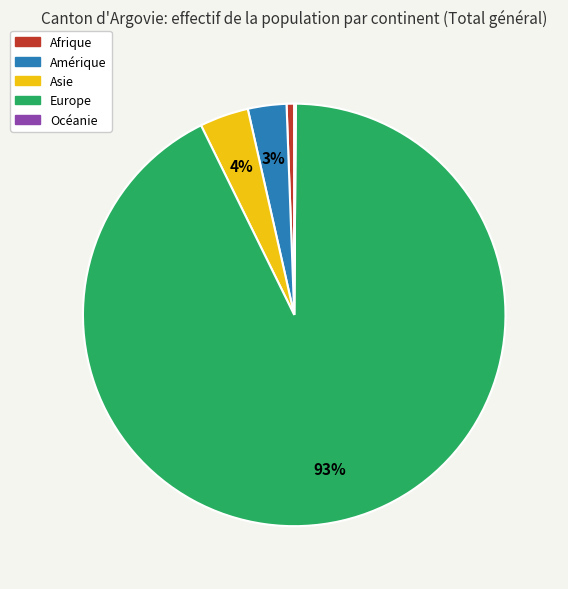

Which category has the biggest portion of the pie?

Europe